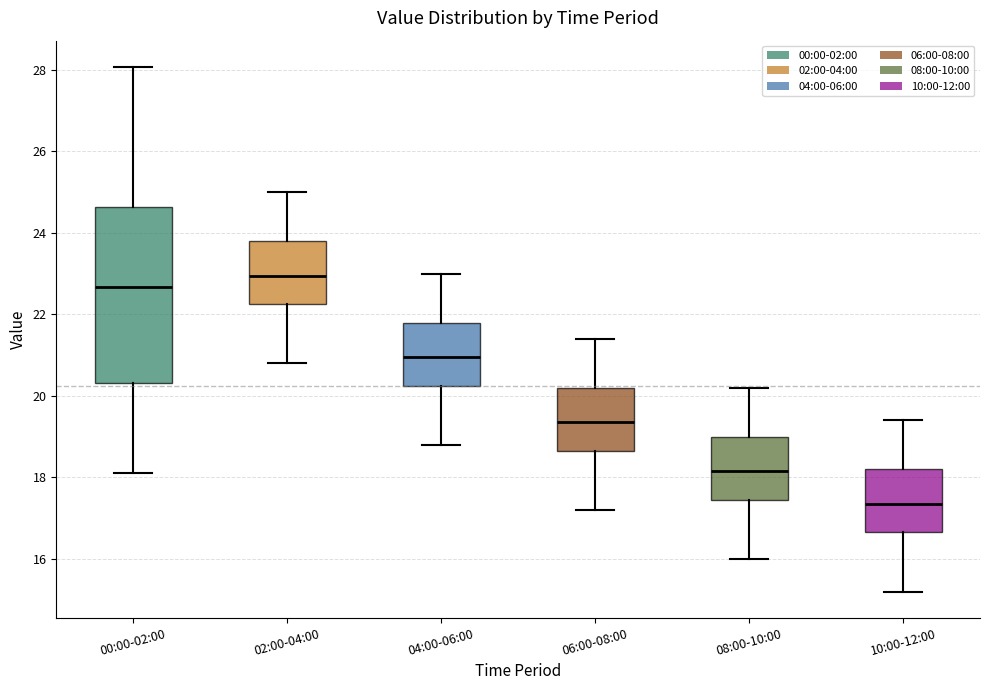

Which box's median line is the lowest?

10:00-12:00